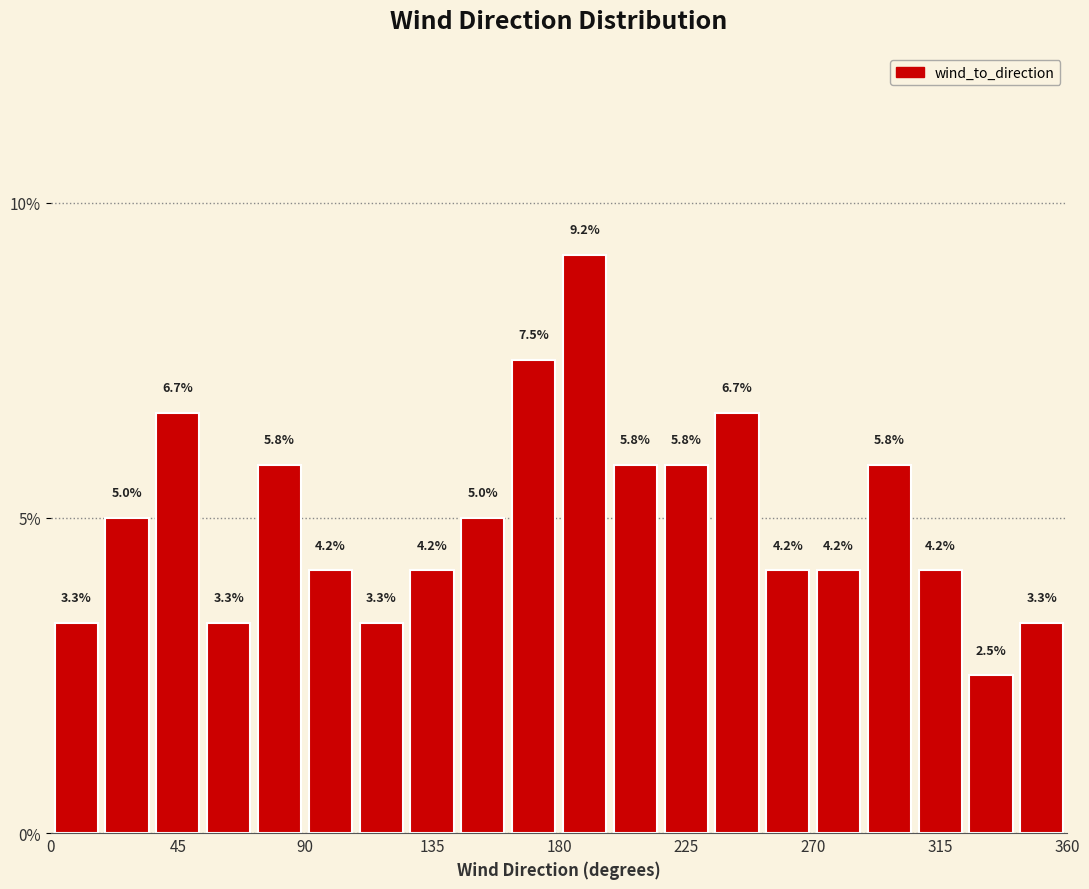

Around what value on the x-axis is the tallest bar? Give the approximate position of its centre, as read against the axis.

190